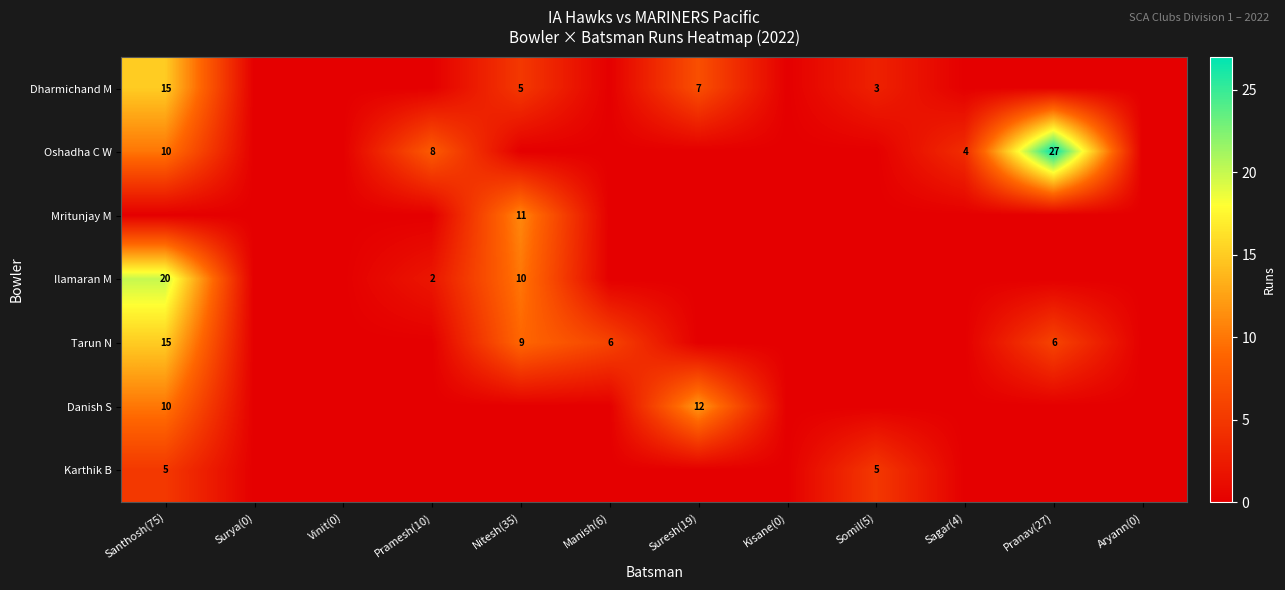

The Ilamaran M series shows 5 at Nitesh(35). True or false?

False